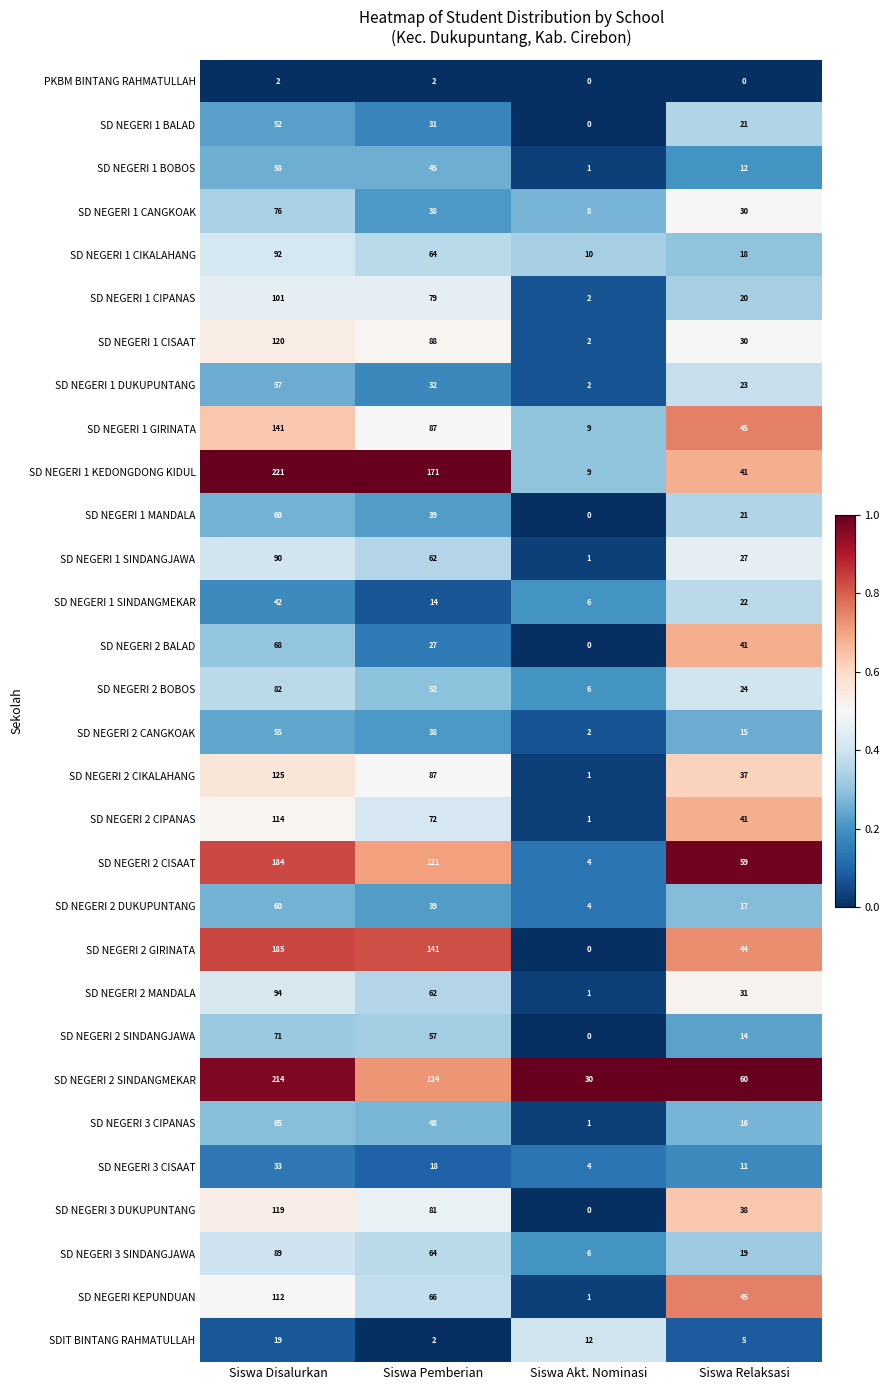

Rank the categories by SD NEGERI 2 CIPANAS value from highest to lowest.

Siswa Disalurkan, Siswa Pemberian, Siswa Relaksasi, Siswa Akt. Nominasi